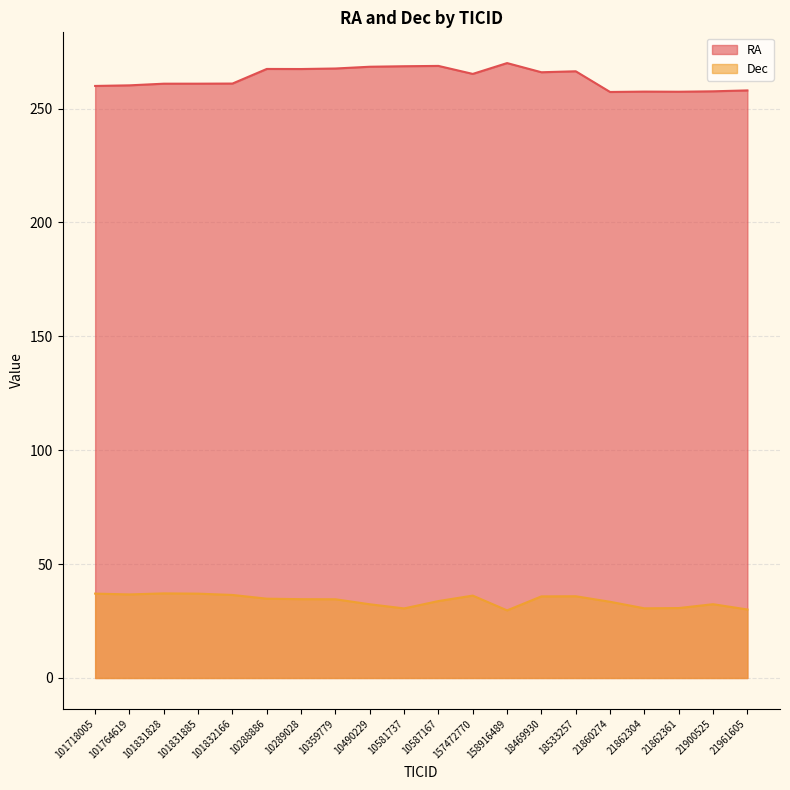

At which category does RA reach its first local valley?

10289028